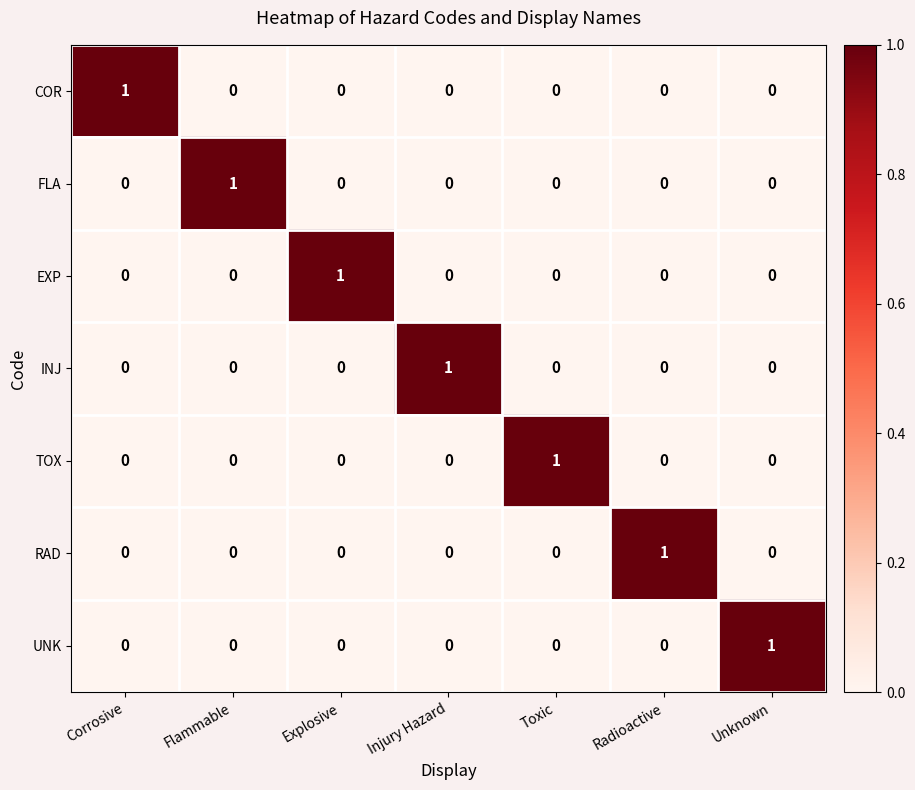

The UNK series shows 0 at Radioactive. True or false?

True